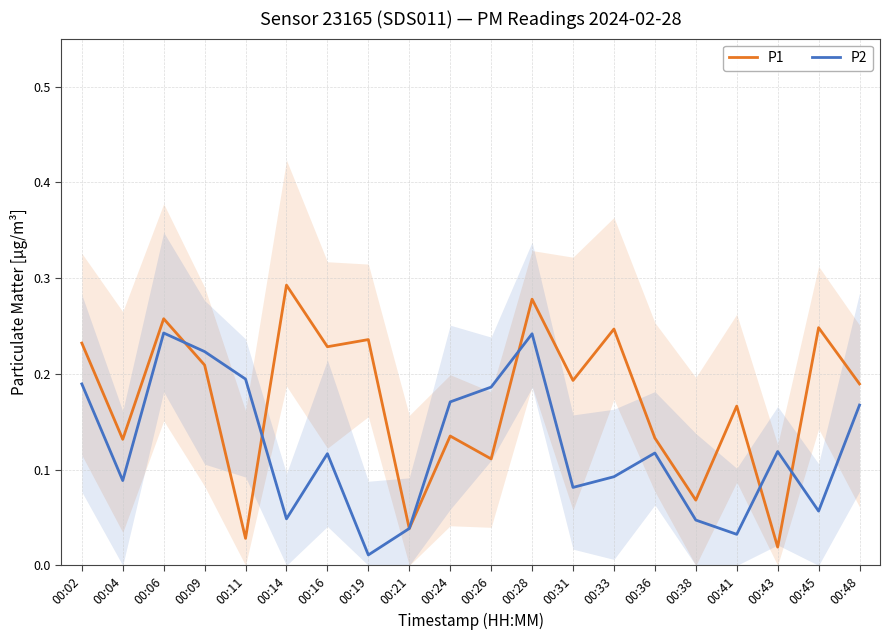

How many lines are shown in the chart?

2